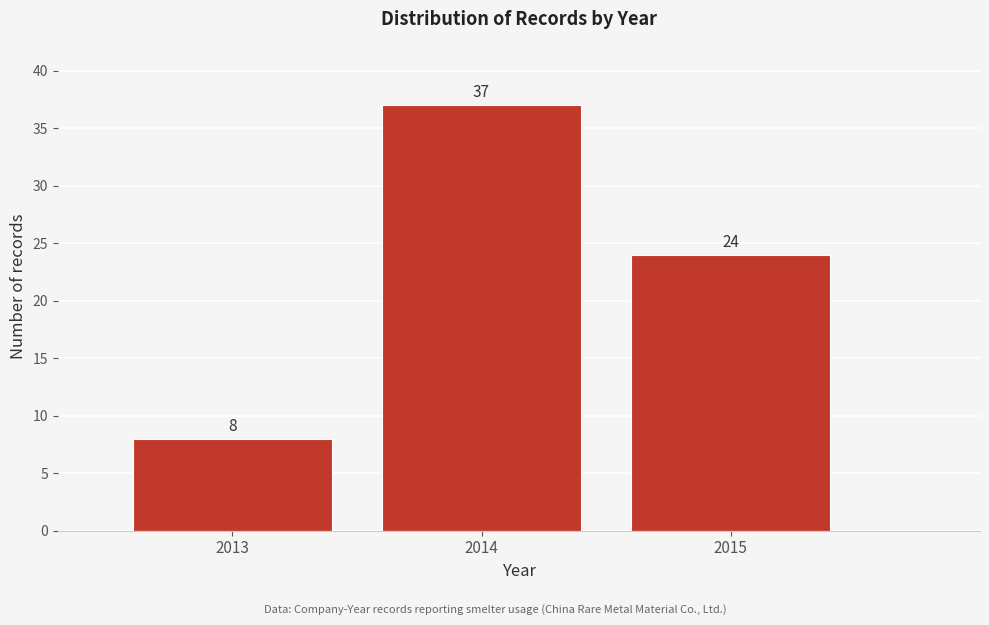

Reading left to right, list all the values displayed in this chart.

8	37	24